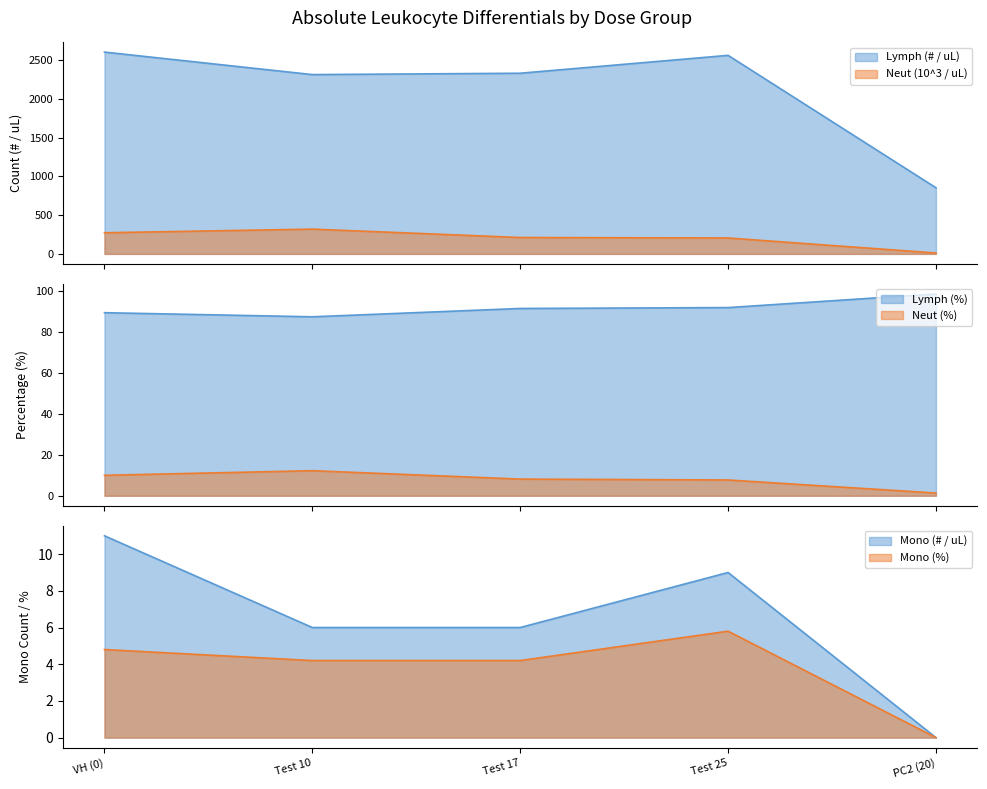

How many lines are shown in the chart?

6